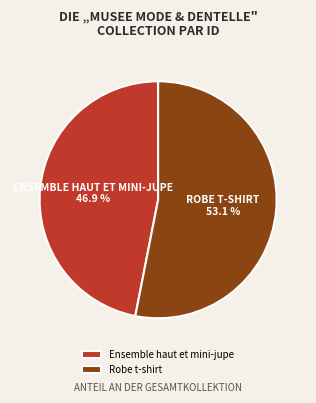

Does Robe t-shirt account for over 50% of the chart?

Yes